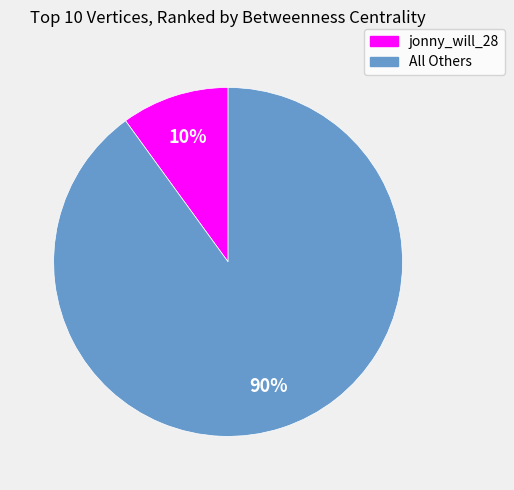

How many slices are in this pie chart?

2